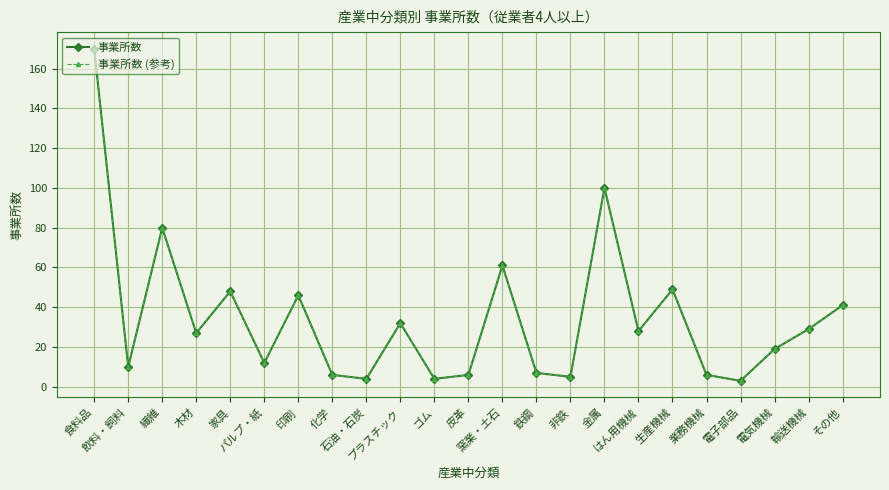

What is the label of the 17th point from the left?

はん用機械